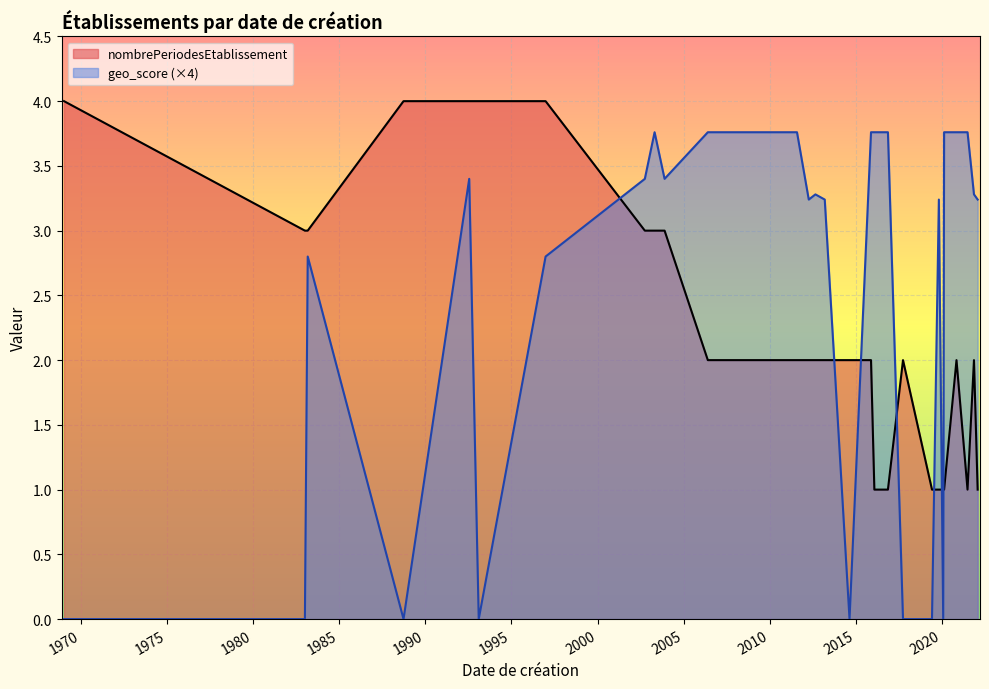

What is the difference between the maximum and minimum values in the nombrePeriodesEtablissement series?

3.0